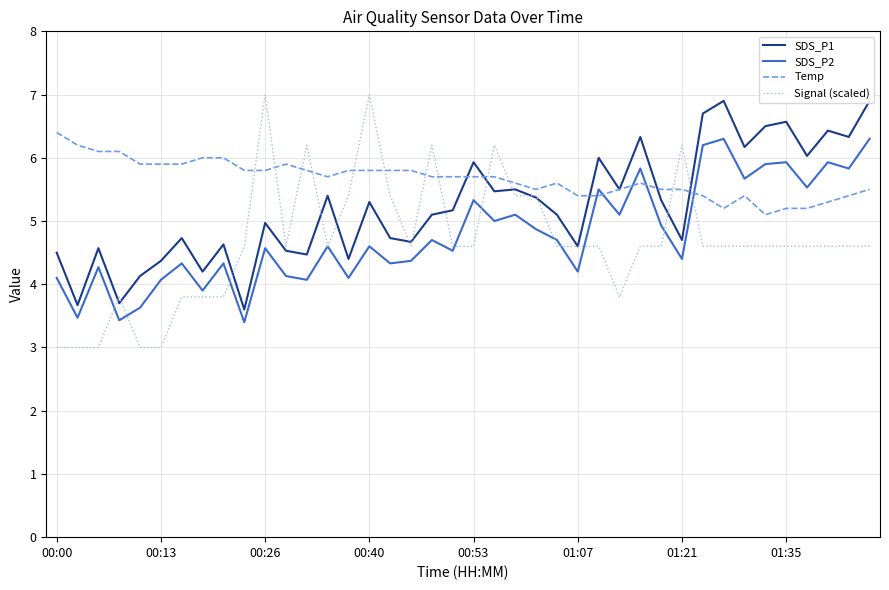

Is it true that SDS_P1 equals 6.2 at 33?

True